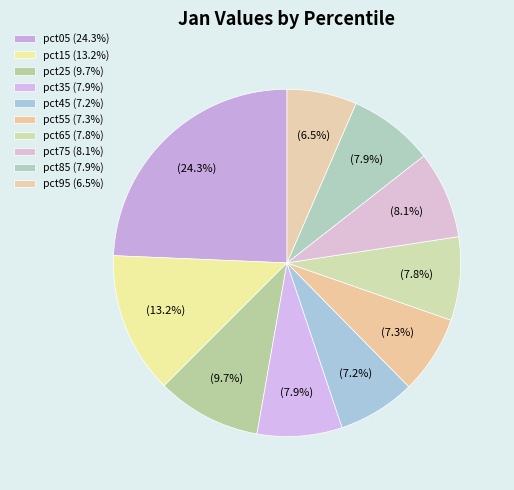

To the nearest percent, what is the difference between the largest and smallest slice percentages?

18%